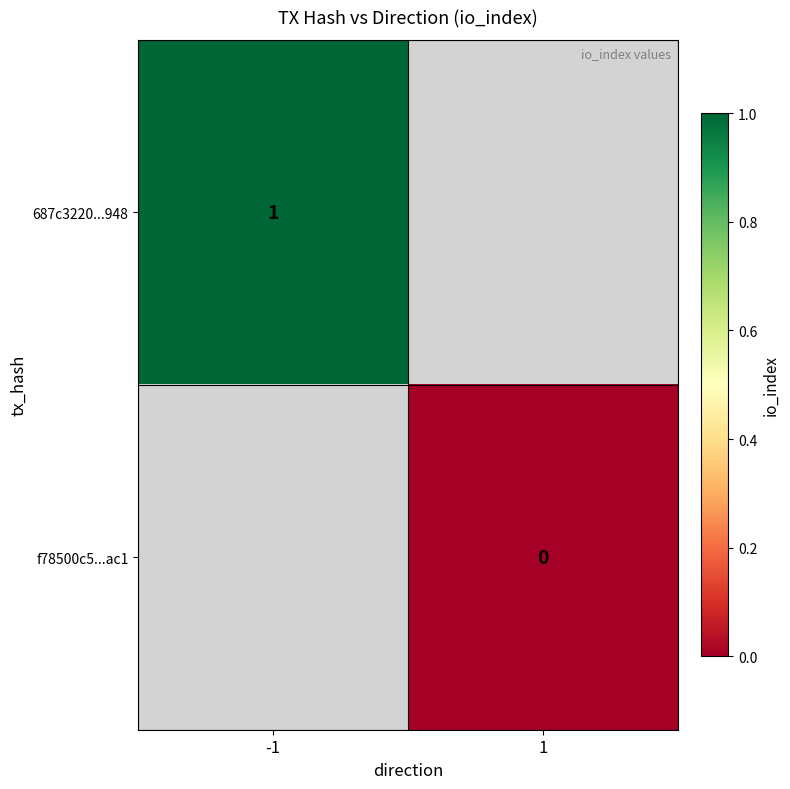

At which label is 687c3220...948 closest to 1?

-1